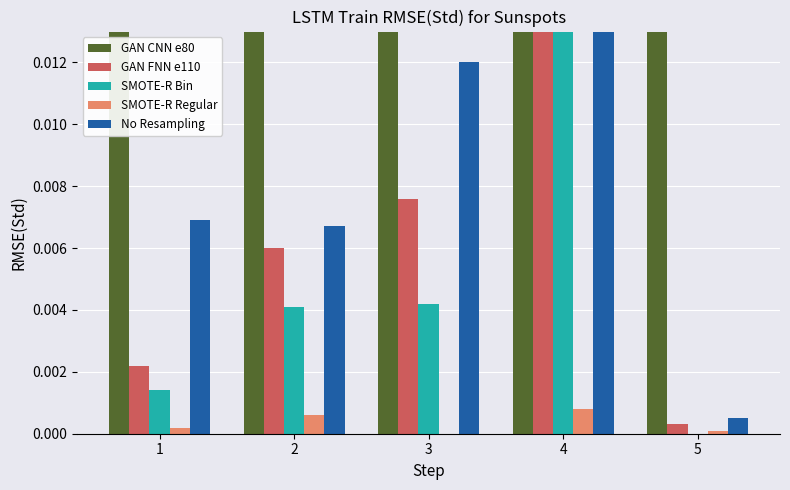

The value of GAN FNN e110 at 3 is 0.0. True or false?

True